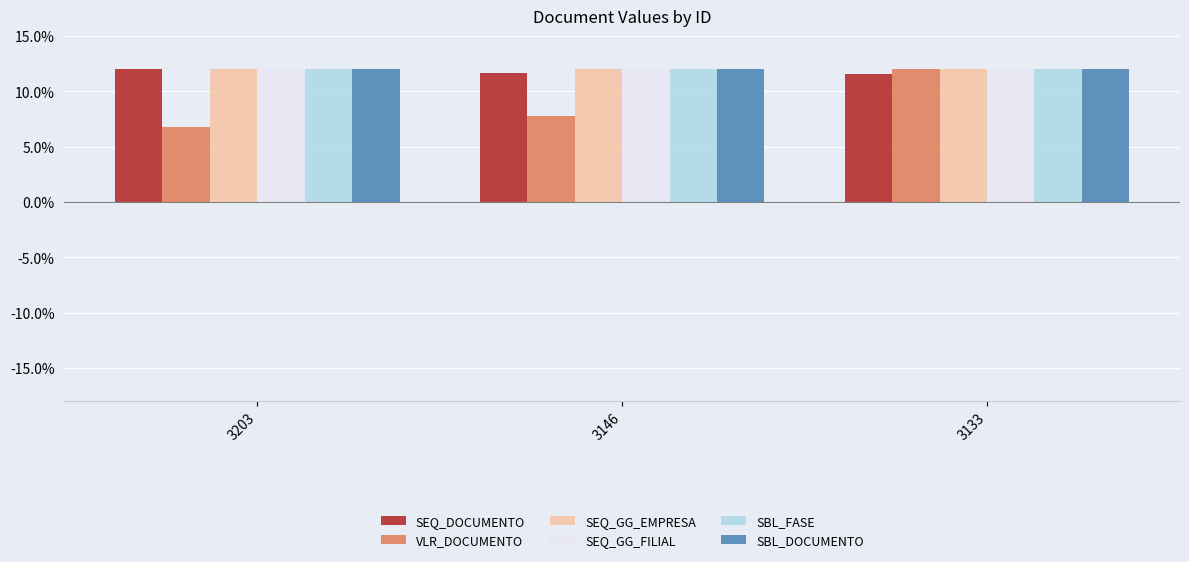

What is the value of the SBL_FASE bar at the 1st from the left?

0.1